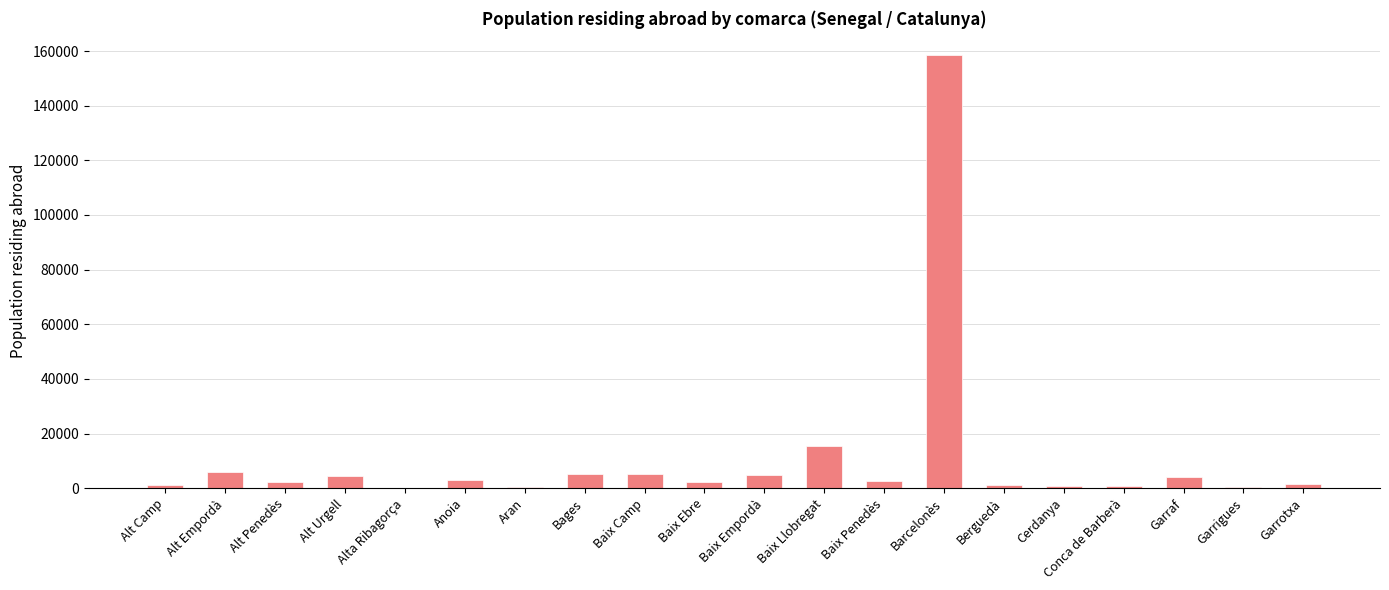

The value at Baix Camp is 5151. True or false?

True